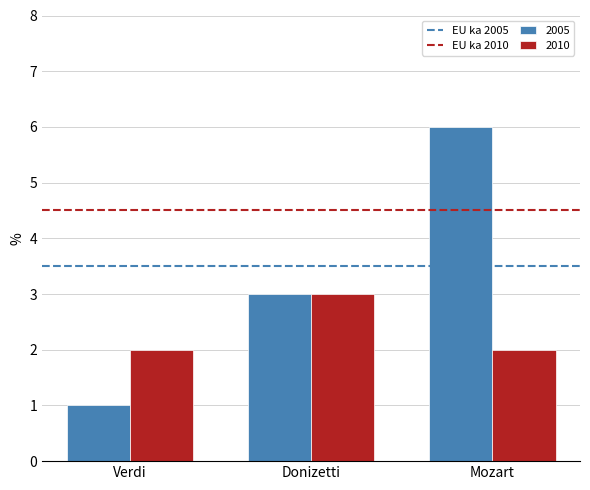

The value of 2010 at Donizetti is 3. True or false?

True